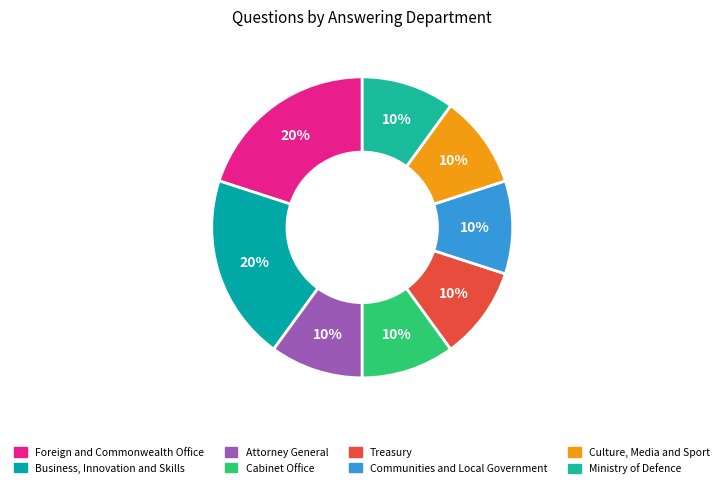

Is there a majority slice in this chart?

No